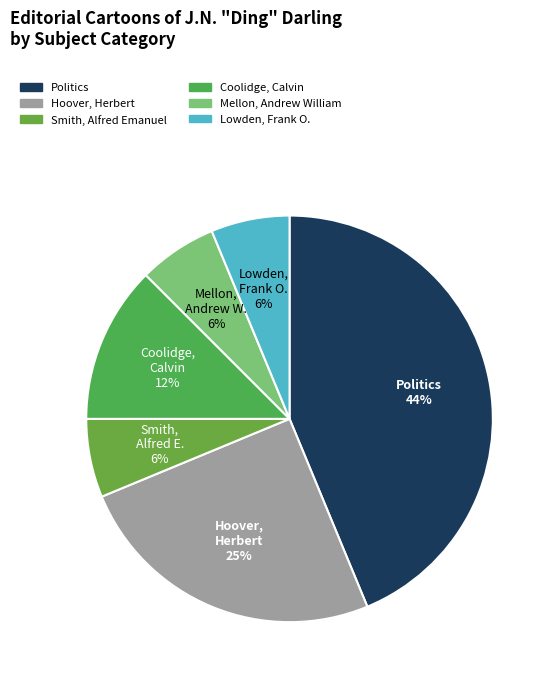

Count the number of slices in the pie.

6